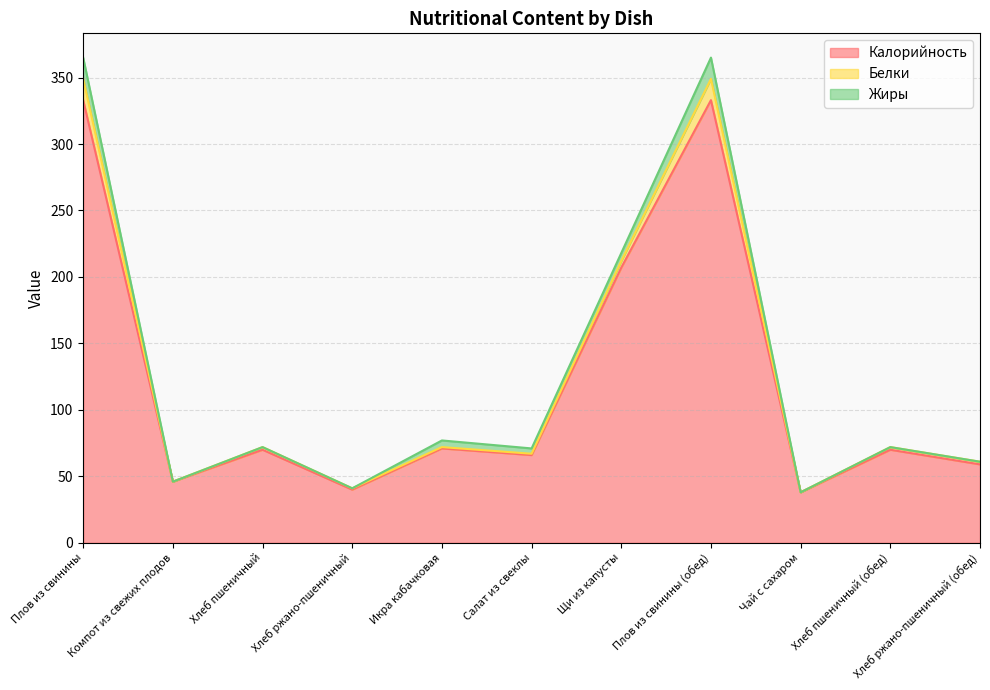

At how many categories does at least one series exceed 141?

3